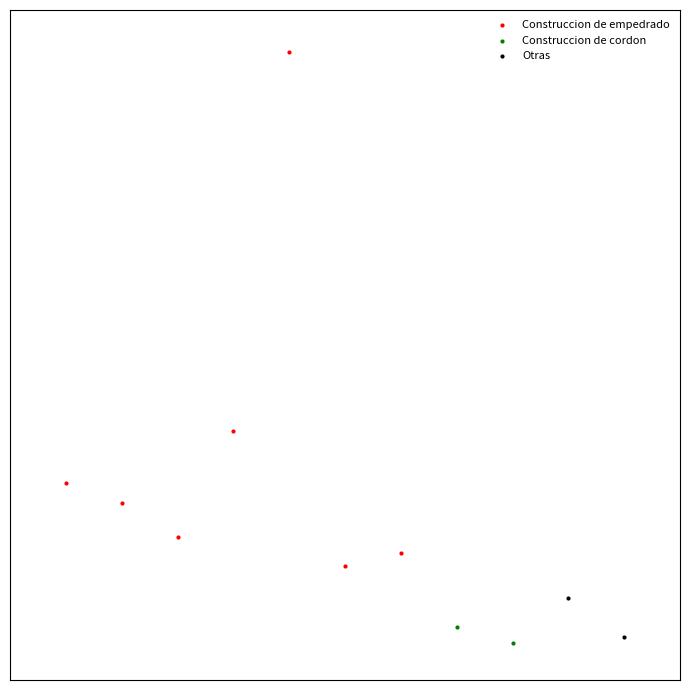

What are all the series names shown in the legend?

Construccion de empedrado, Construccion de cordon, Otras